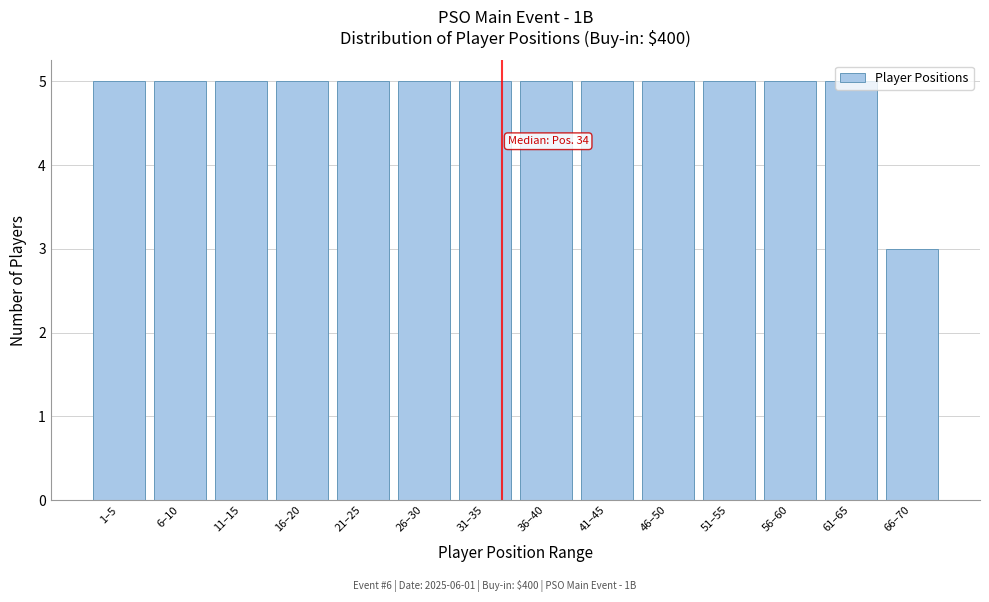

What is the label of the 4th bar from the left?

16–20